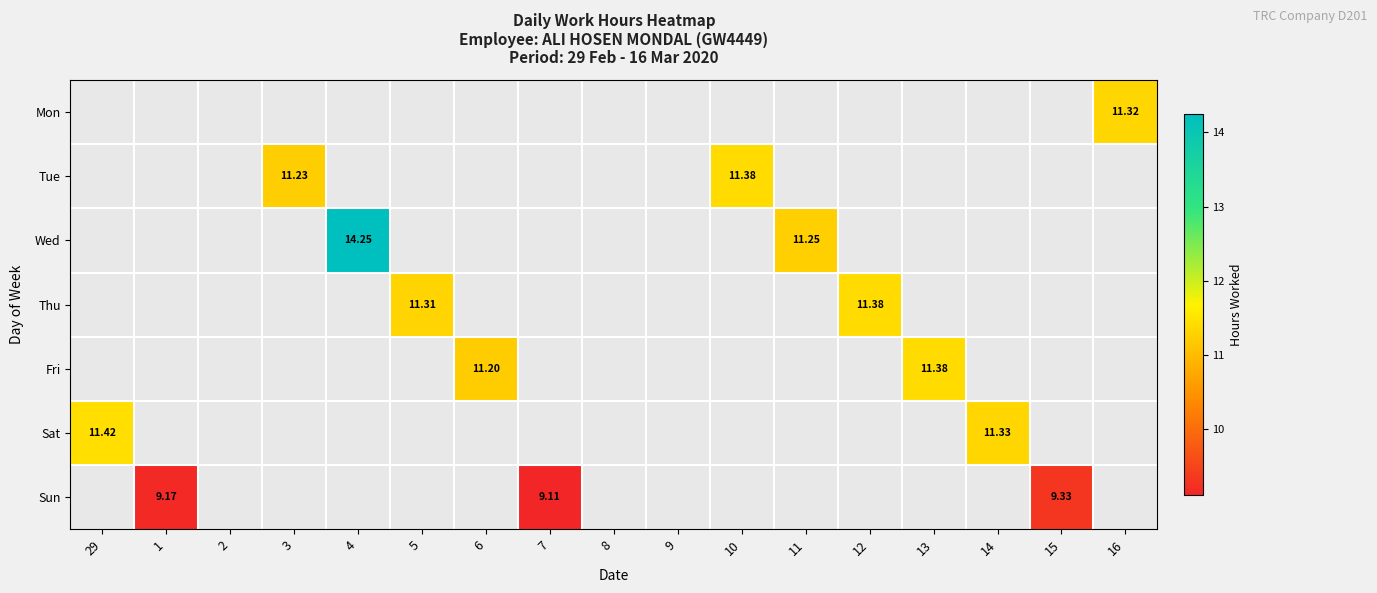

Which category has the lowest value in the Tue series?

29